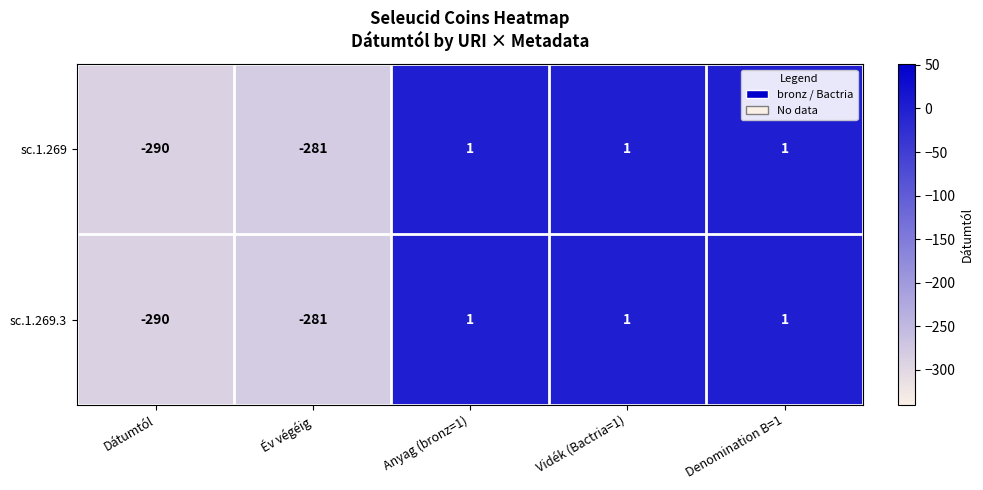

Reading right to left, extract all data points from this chart.

sc.1.269: 1	1	1	-281	-290
sc.1.269.3: 1	1	1	-281	-290